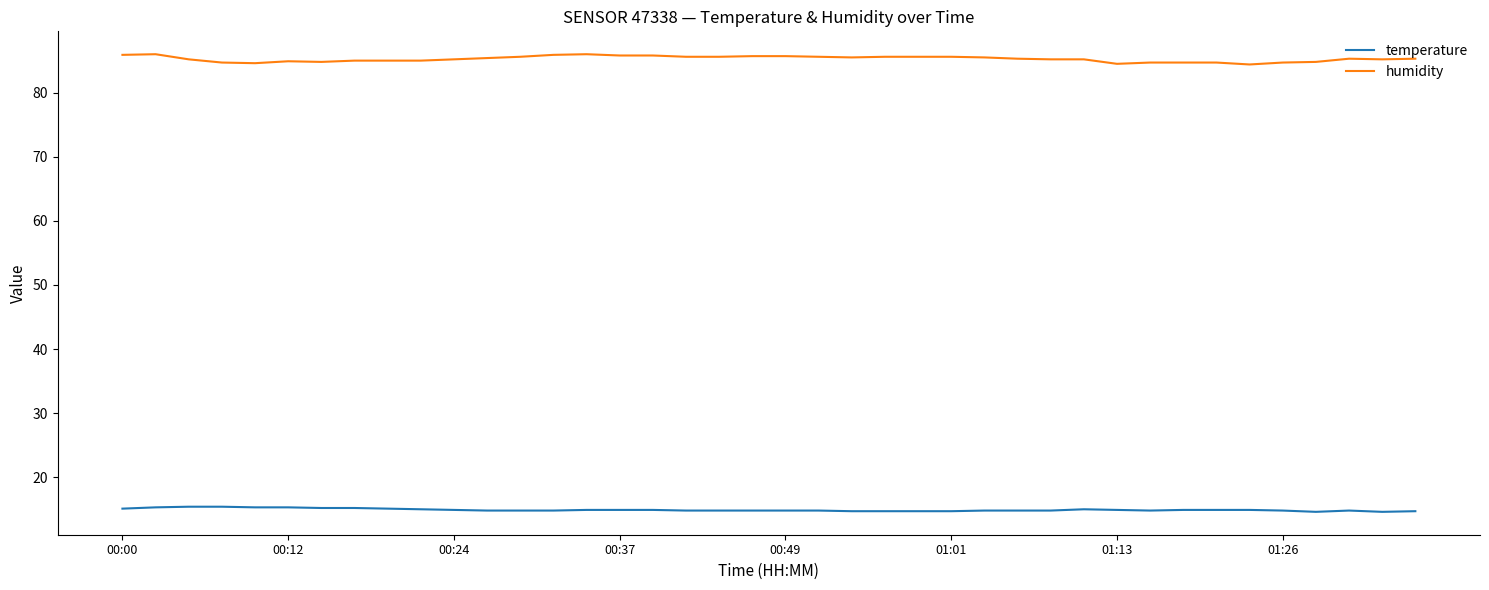

What is the maximum value for humidity?

86.0